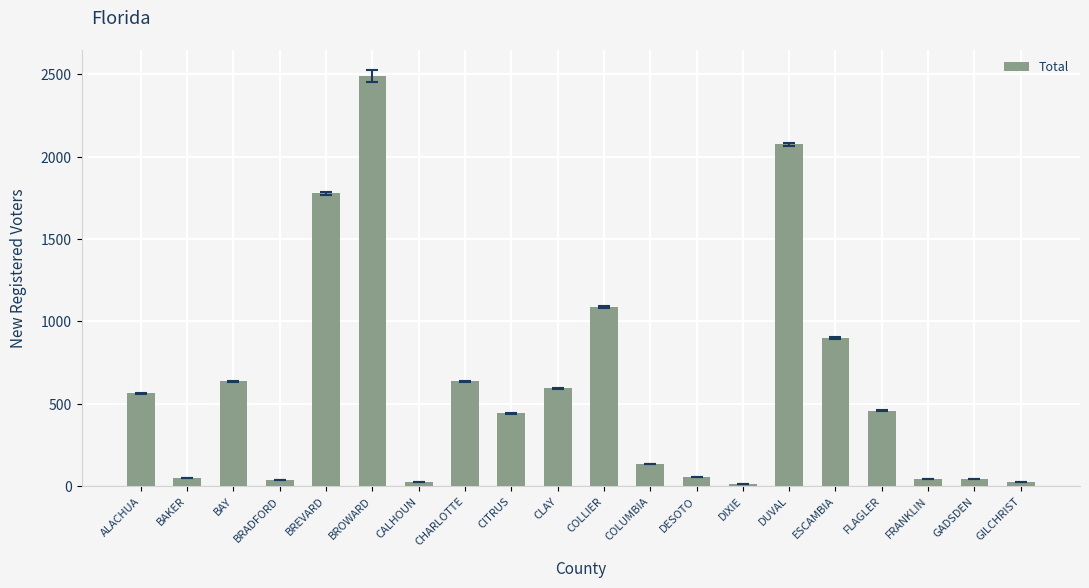

Are the bars horizontal?

No